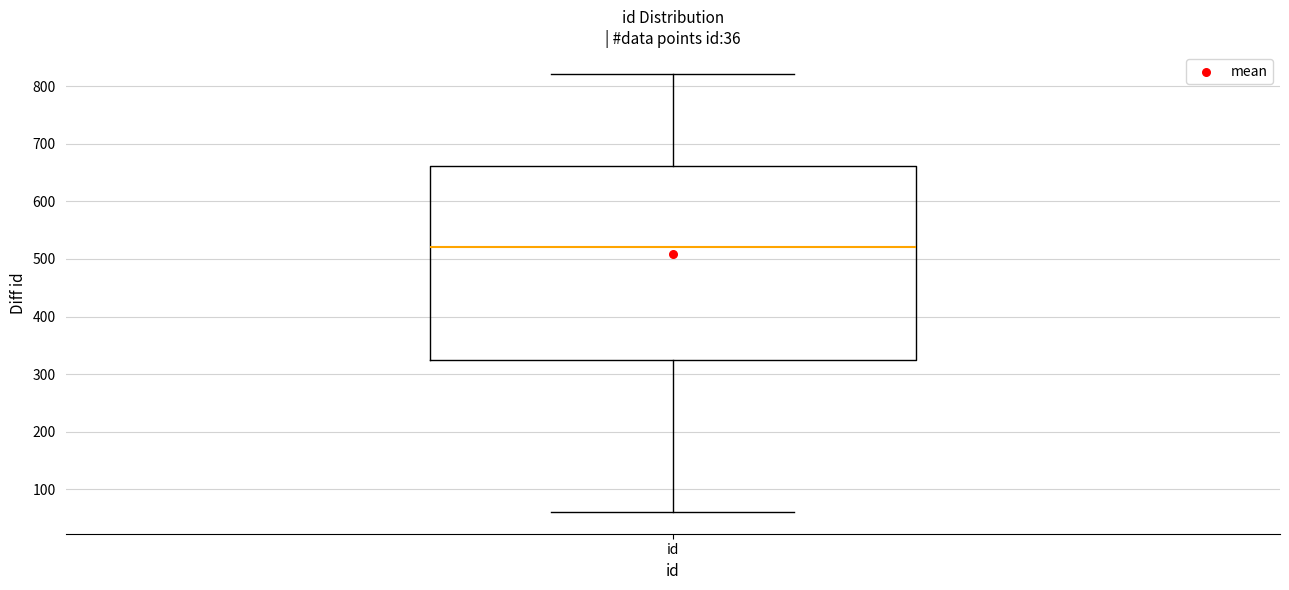

Read this box plot against the y-axis: the position of the median line, the range covered by the box, and the ends of both whiskers. The values are not printed on the chart, so give them approximately, as read against the axis.

median 520, box 320 to 660, whiskers 60 to 820